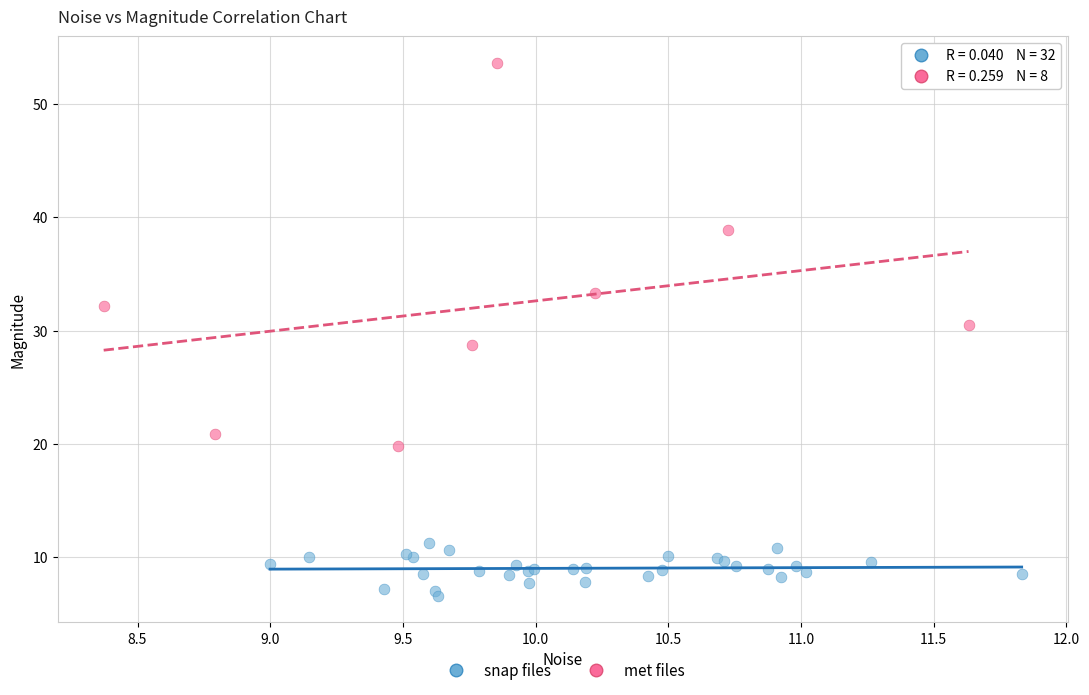

What are all the series names shown in the legend?

snap files, met files